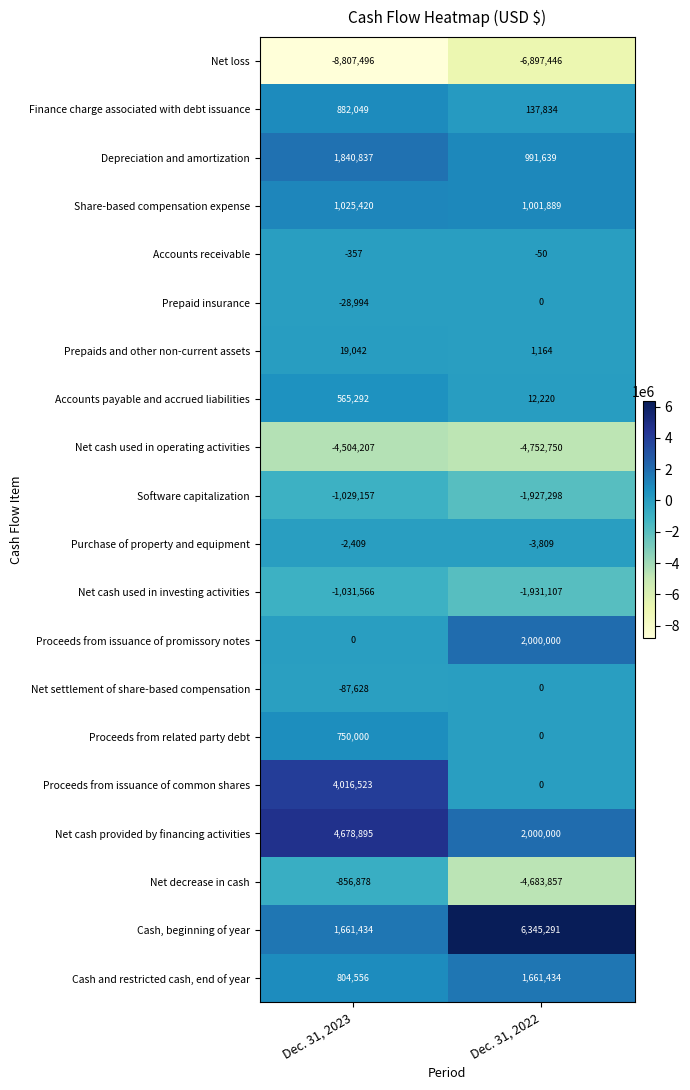

What is the total value across all series at Dec. 31, 2023?

-104644